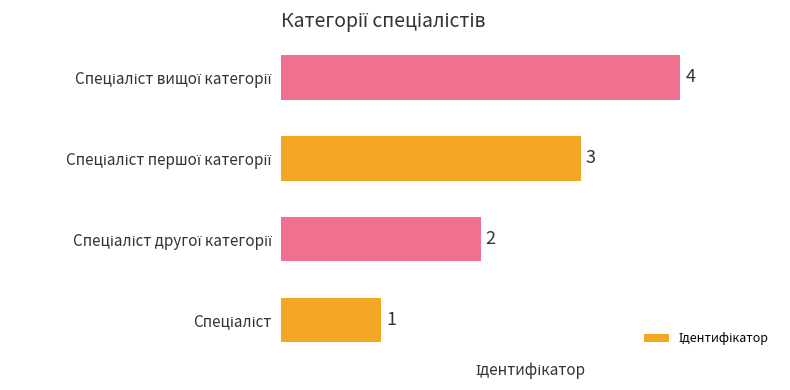

Count the values in the range 2 to 4.

3